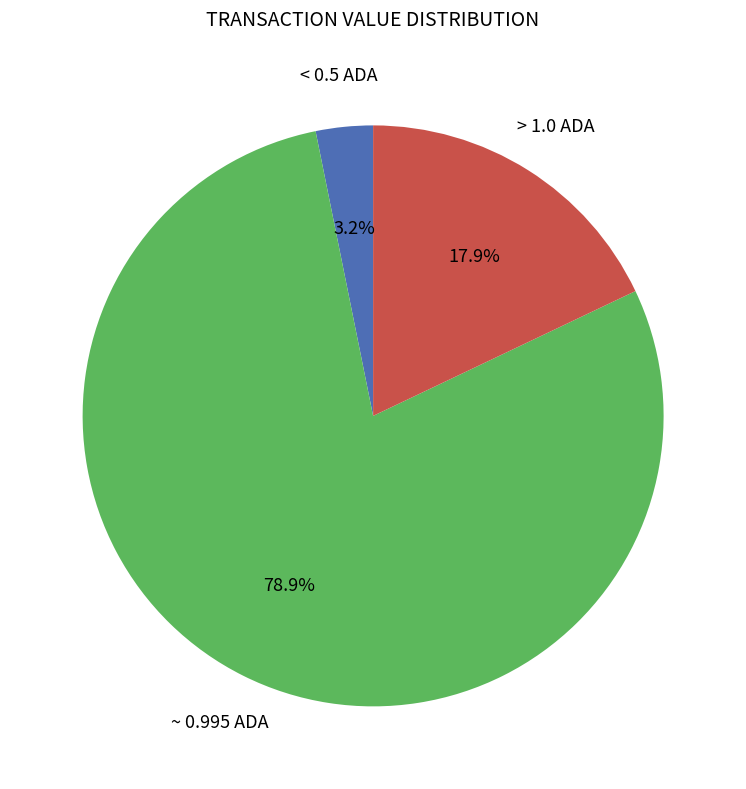

Is there a majority slice in this chart?

Yes